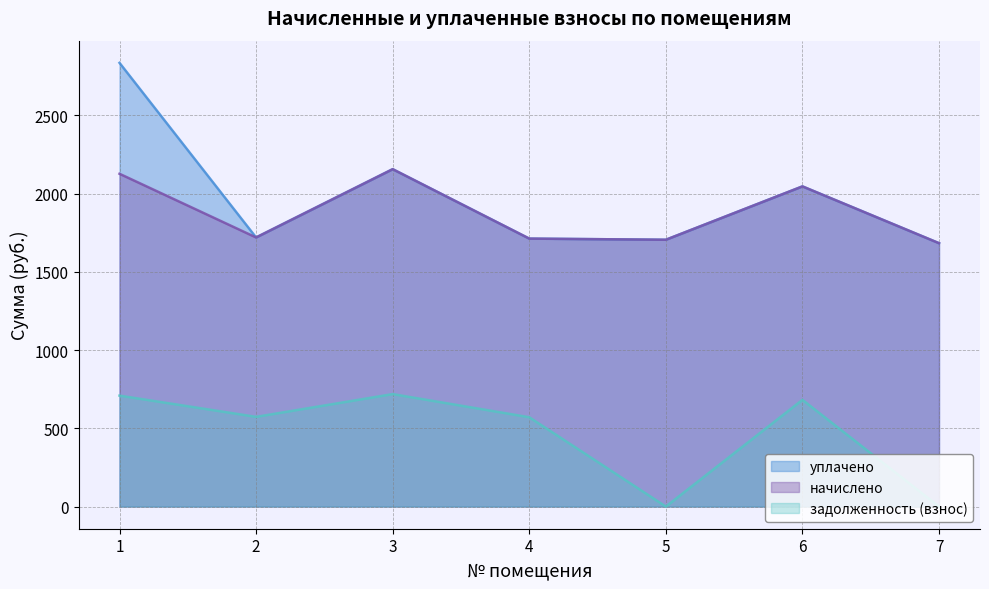

Where is the first local maximum for начислено?

3